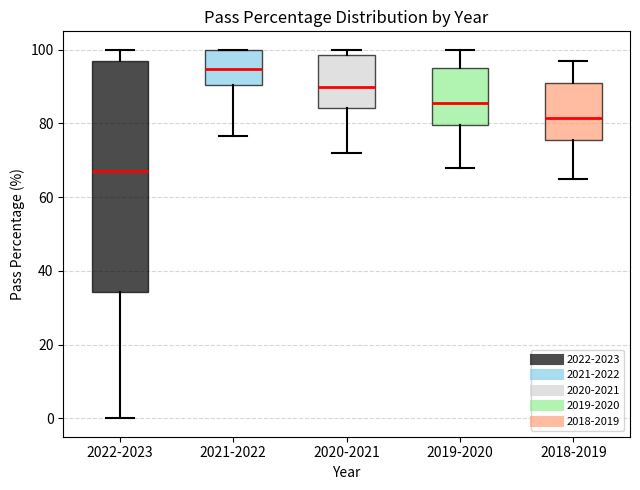

Reading left to right, read every box against the y-axis: the position of its median line, the range the box covers, and the ends of its whiskers. The values are not printed on the chart, so give them approximately, as read against the axis.

2022-2023: median 68, box 34 to 98, whiskers 0 to 100
2021-2022: median 94, box 90 to 100, whiskers 76 to 100
2020-2021: median 90, box 84 to 98, whiskers 72 to 100
2019-2020: median 86, box 80 to 96, whiskers 68 to 100
2018-2019: median 82, box 76 to 92, whiskers 66 to 98